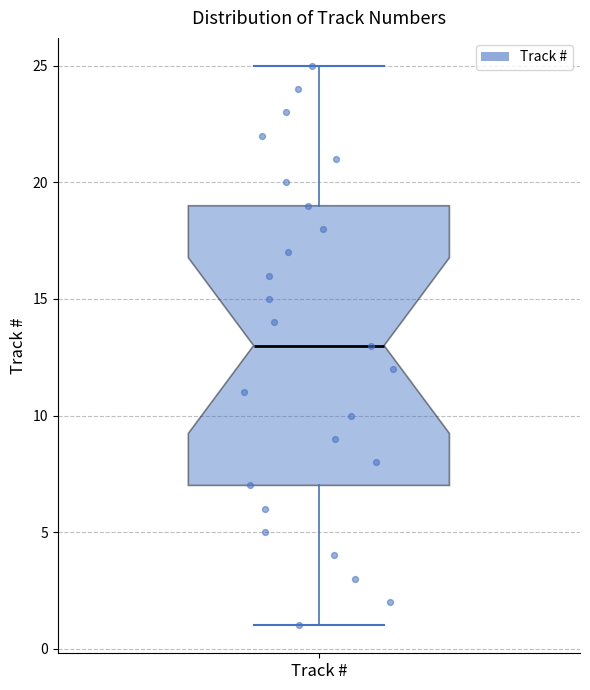

Read this box plot against the y-axis: the position of the median line, the range covered by the box, and the ends of both whiskers. The values are not printed on the chart, so give them approximately, as read against the axis.

median 13, box 7 to 19, whiskers 1 to 25